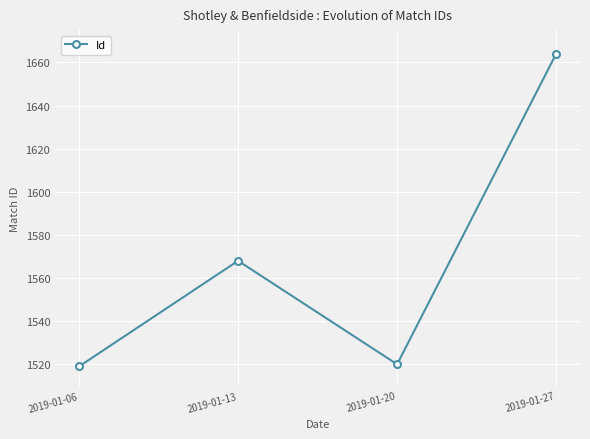

What is the difference between the second highest and second lowest values?

48